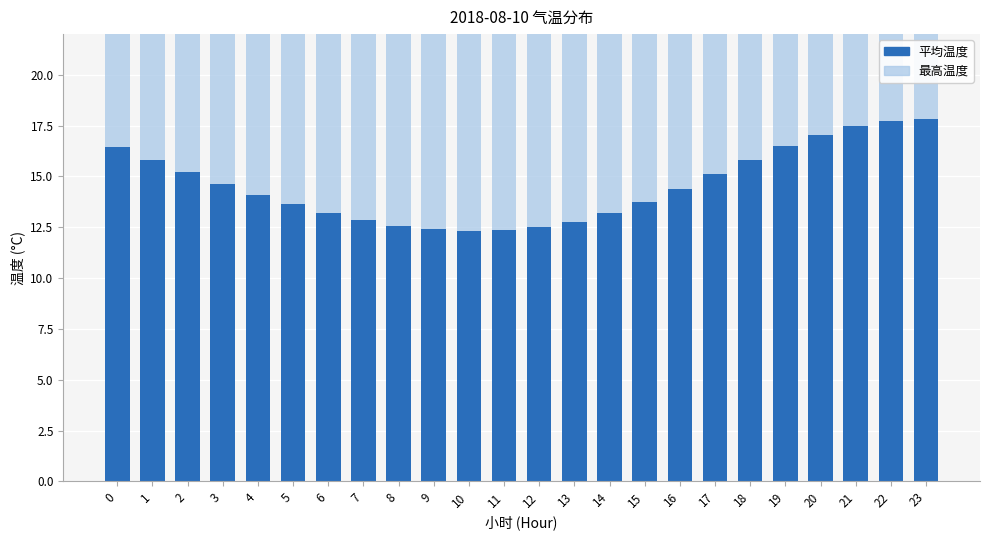

How many data points in 最高温度 are less than 14?

10